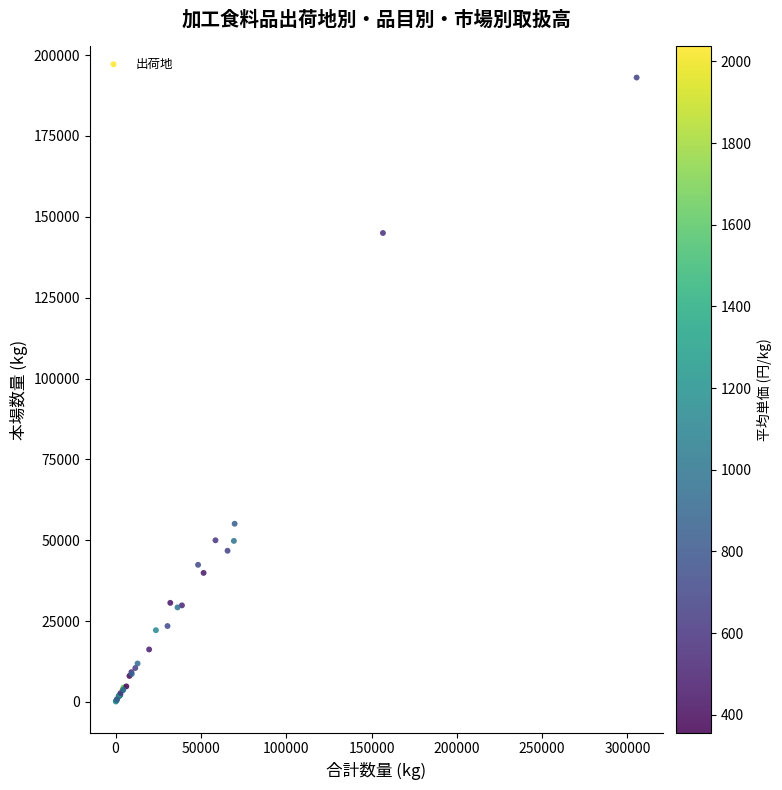

What Y value in the scatter plot is closest to 96596?

55091